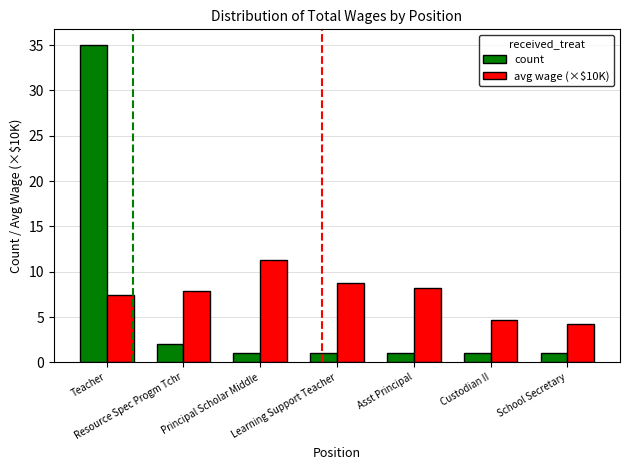

At which label is count closest to 18?

Resource Spec Progm Tchr